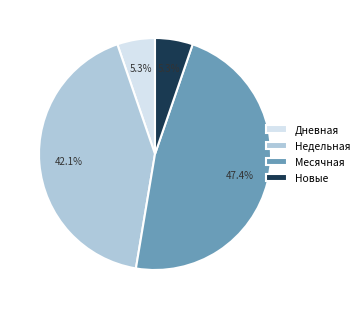

Does Недельная account for over 50% of the chart?

No